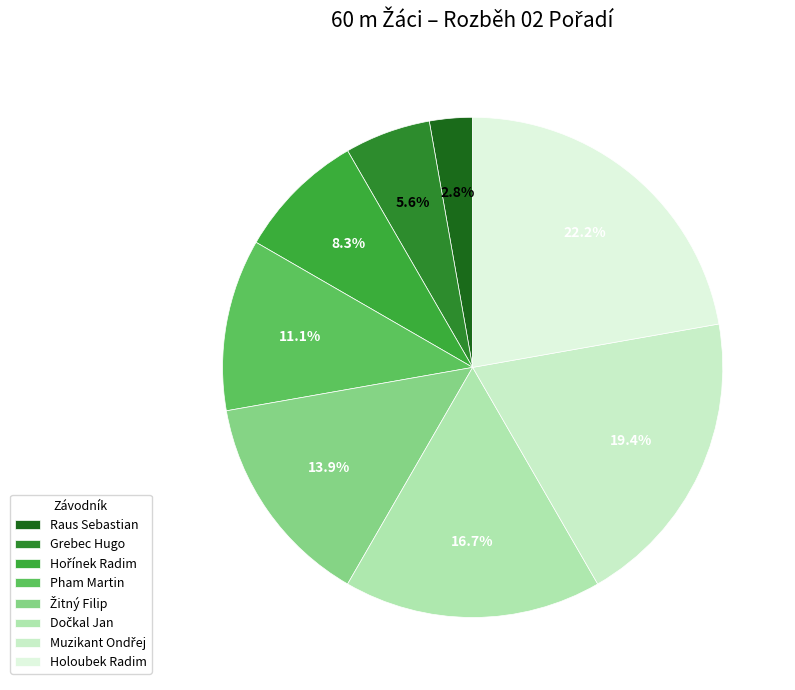

Which category has the smallest portion of the pie?

Raus Sebastian